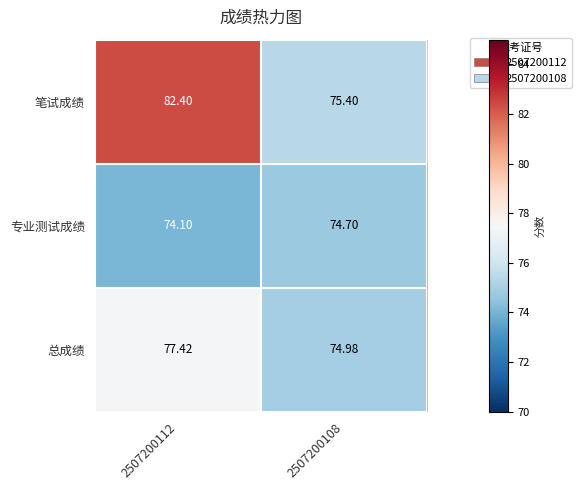

How many series are shown in this chart?

3